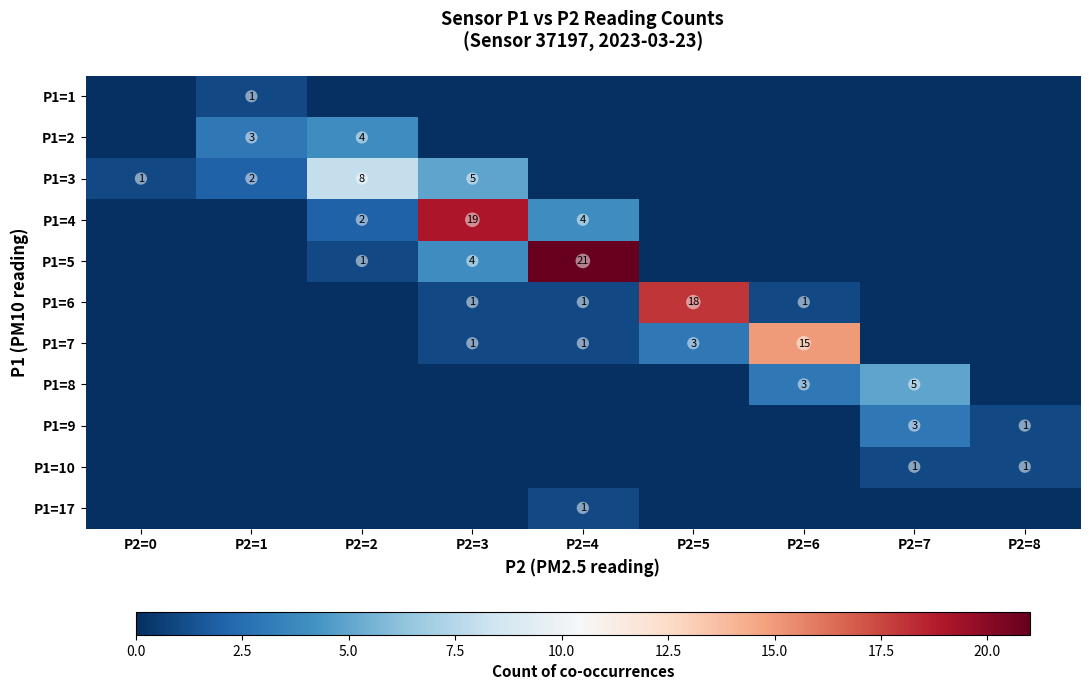

The P1=10 series shows 1 at P2=7. True or false?

True